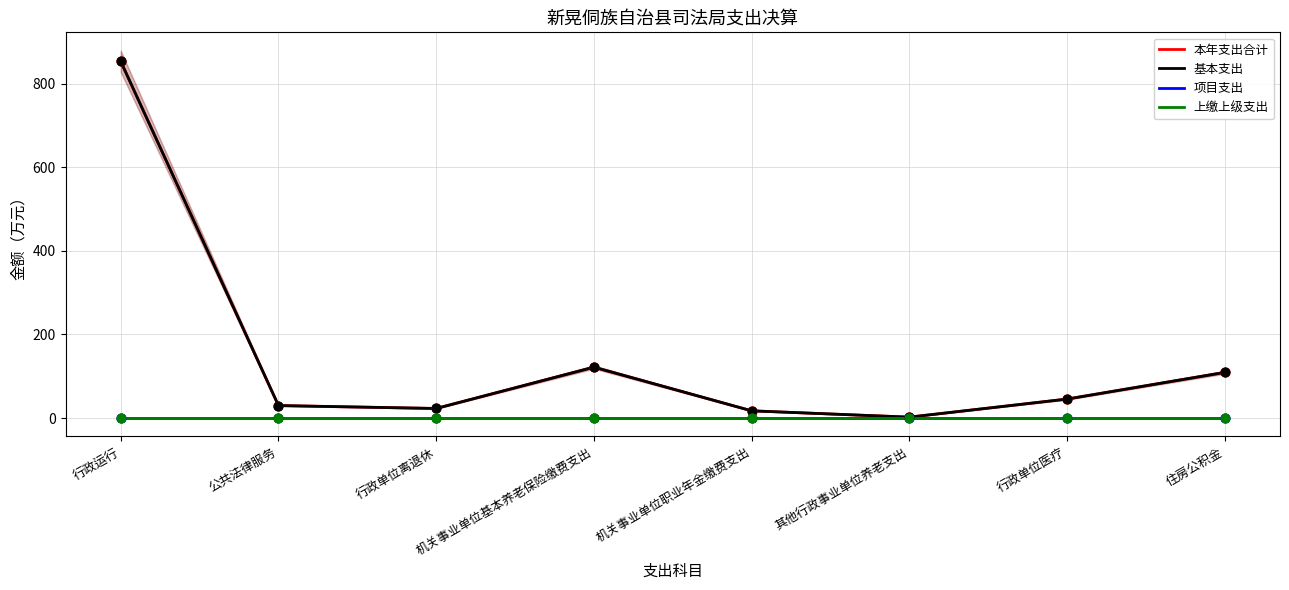

What are all the series names shown in the legend?

本年支出合计, 基本支出, 项目支出, 上缴上级支出